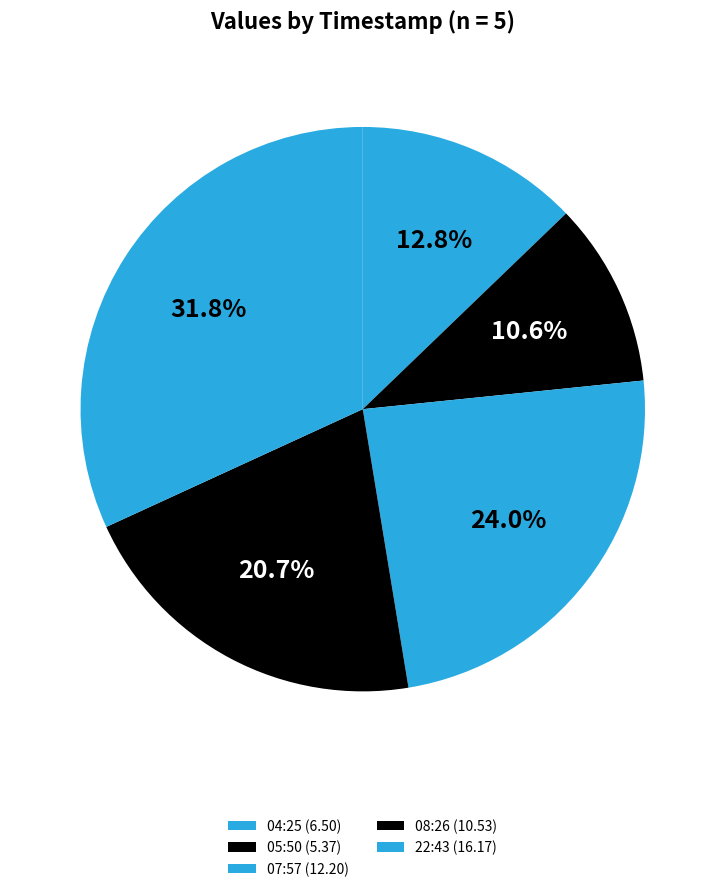

What is the largest slice in the pie chart?

22:43 (16.17)